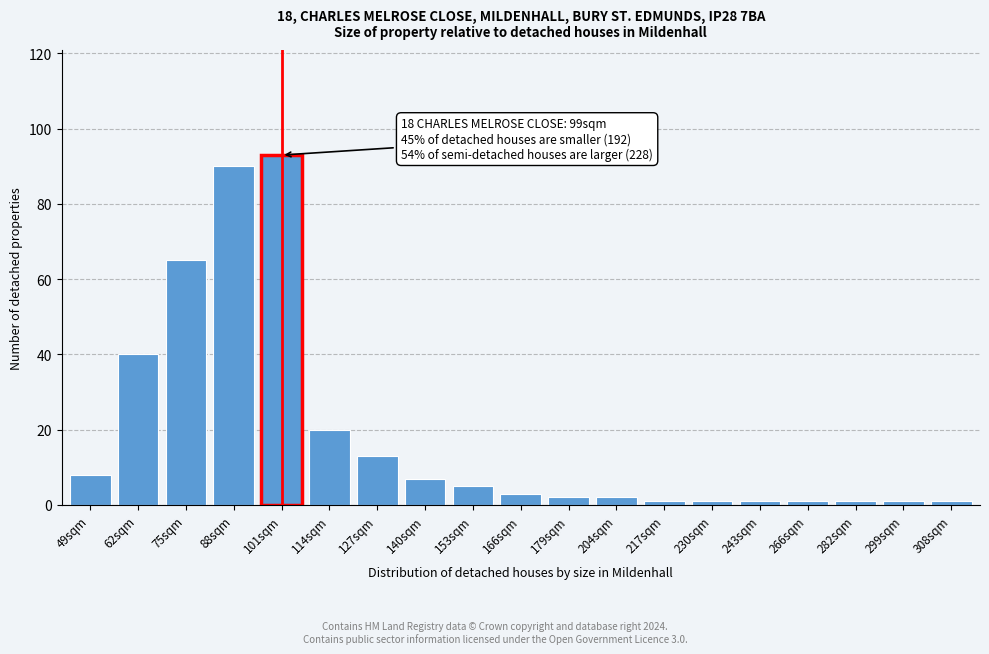

Reading right to left, transcribe all the data shown in this chart.

308sqm=1	299sqm=1	282sqm=1	266sqm=1	243sqm=1	230sqm=1	217sqm=1	204sqm=2	179sqm=2	166sqm=3	153sqm=5	140sqm=7	127sqm=13	114sqm=20	101sqm=93	88sqm=90	75sqm=65	62sqm=40	49sqm=8